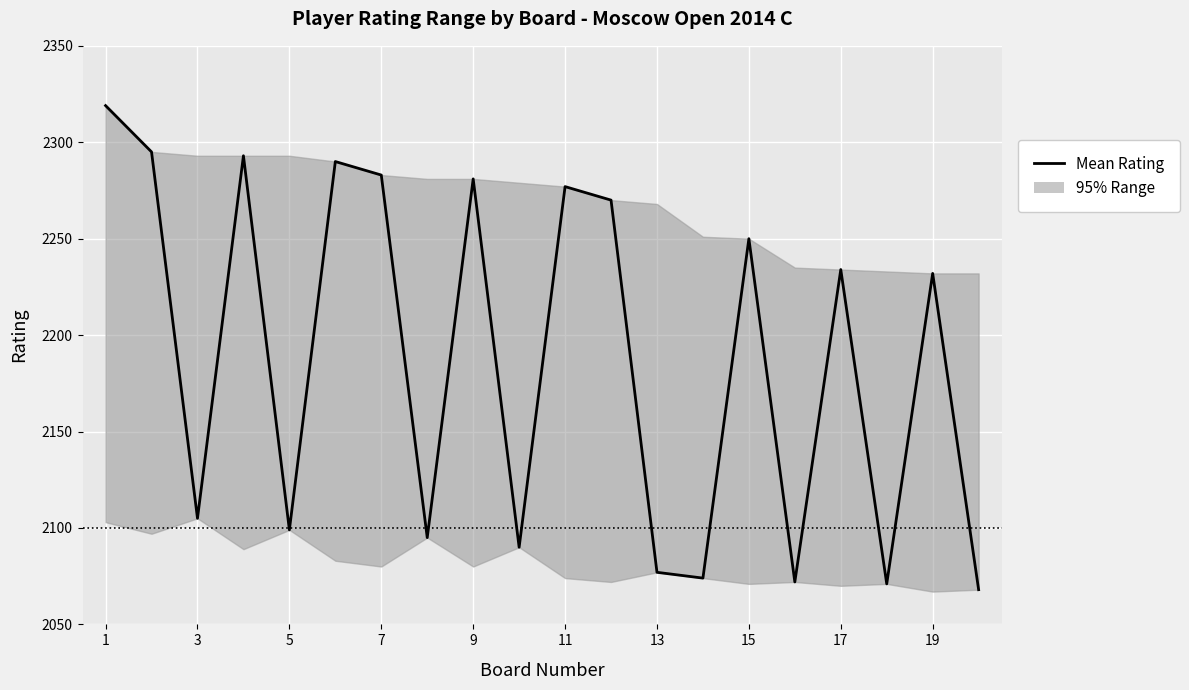

How many interior local valleys (lower than both neighbors) does the data have?

7